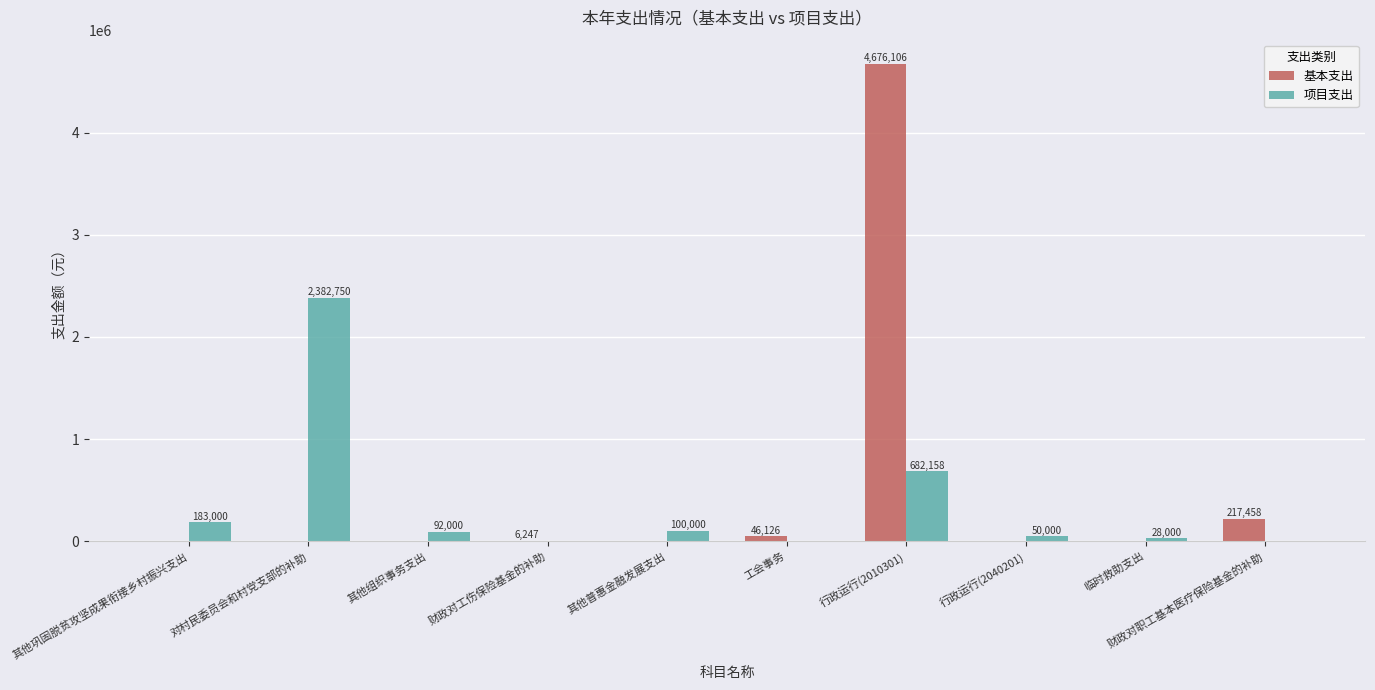

Which series has the widest spread of values?

基本支出